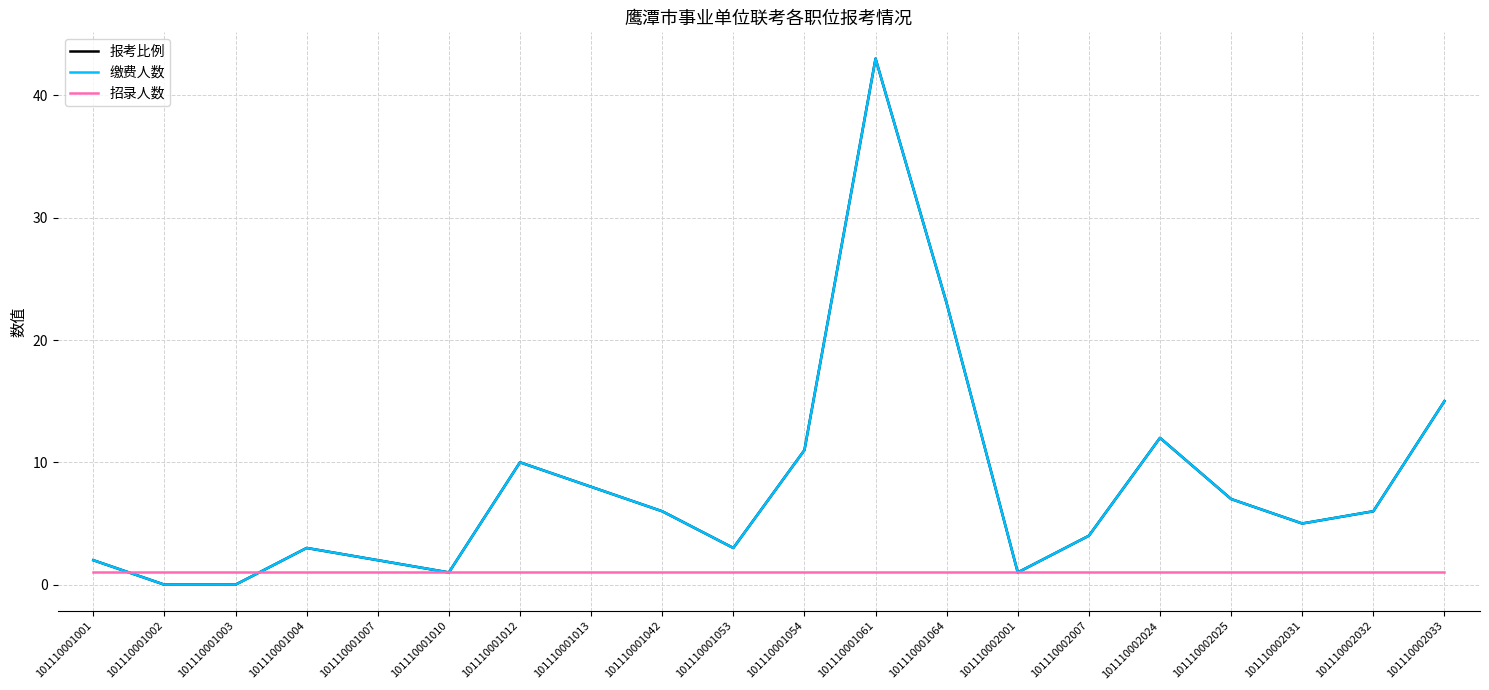

What is the approximate value of 招录人数 at 101110001042?

1